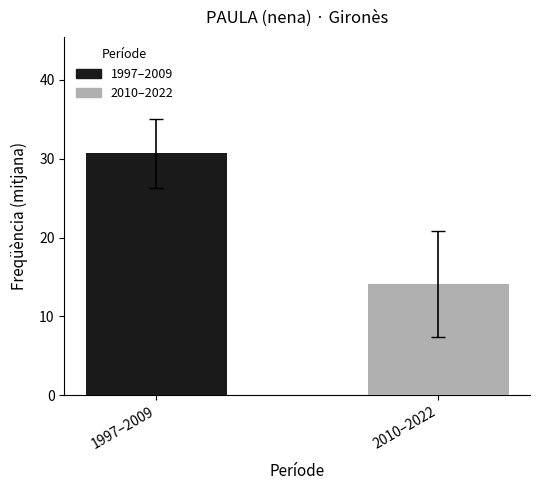

What is the minimum value for 2010–2022?

14.1